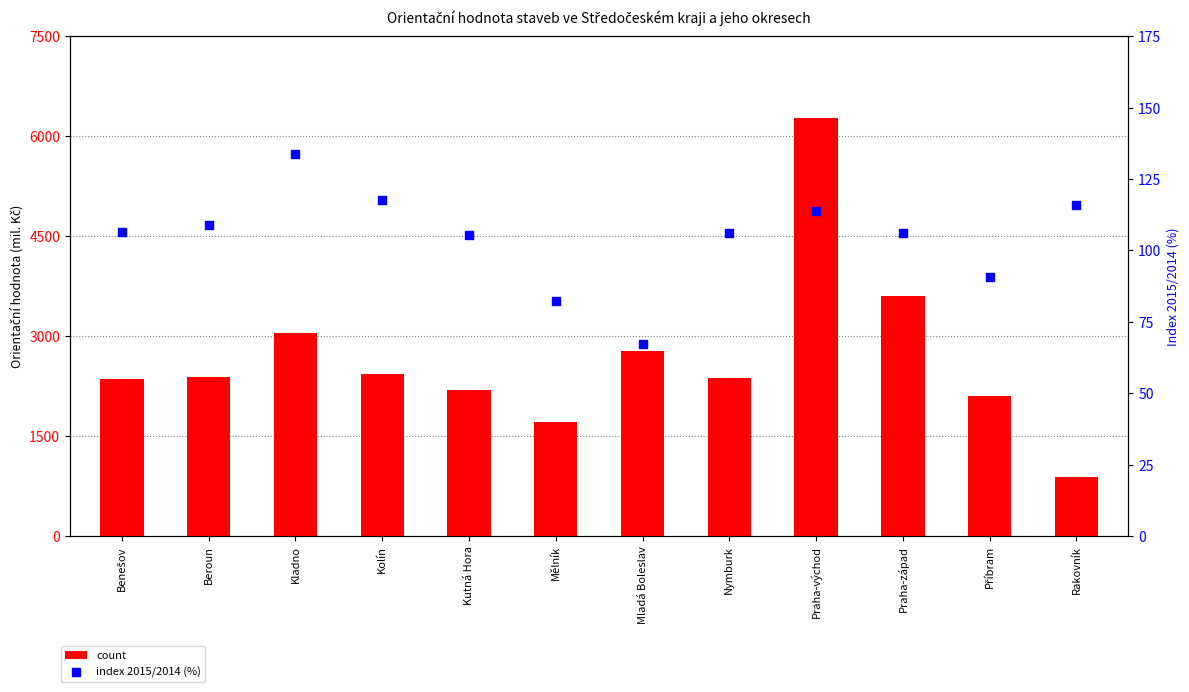

Which series has the largest Y range (max minus min)?

count